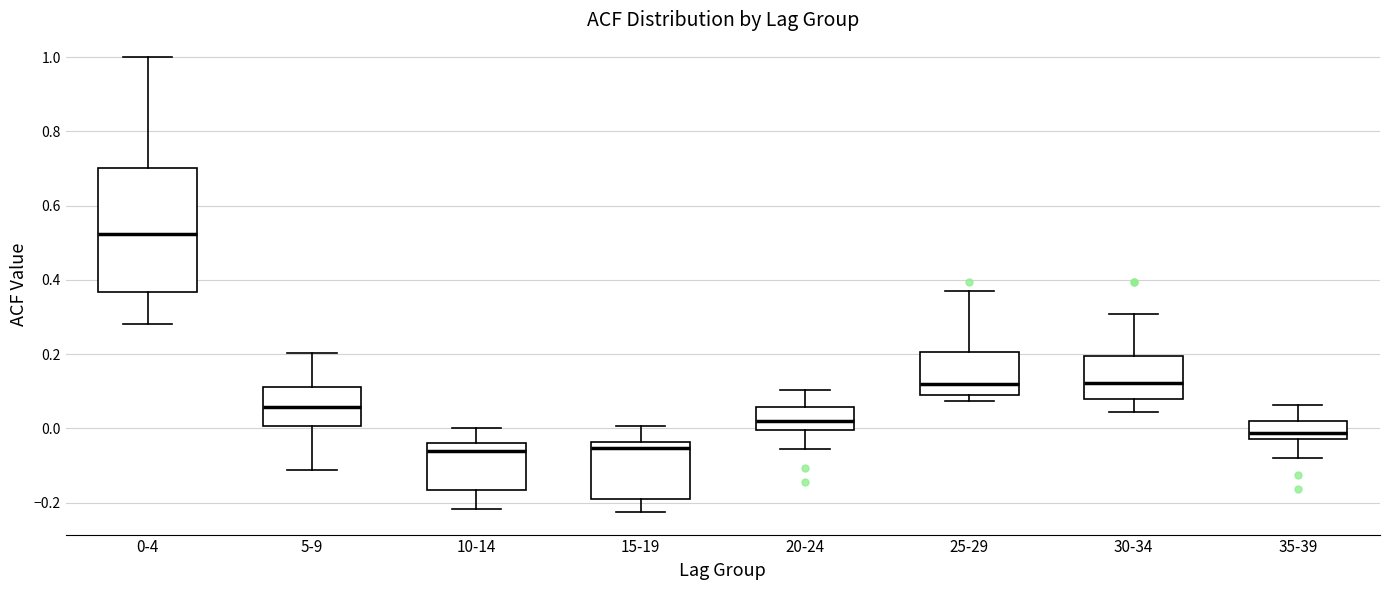

Where does the lower whisker of the box for 35-39 end on the y-axis? The values are not printed on the chart, so give them approximately, as read against the axis.

-0.08